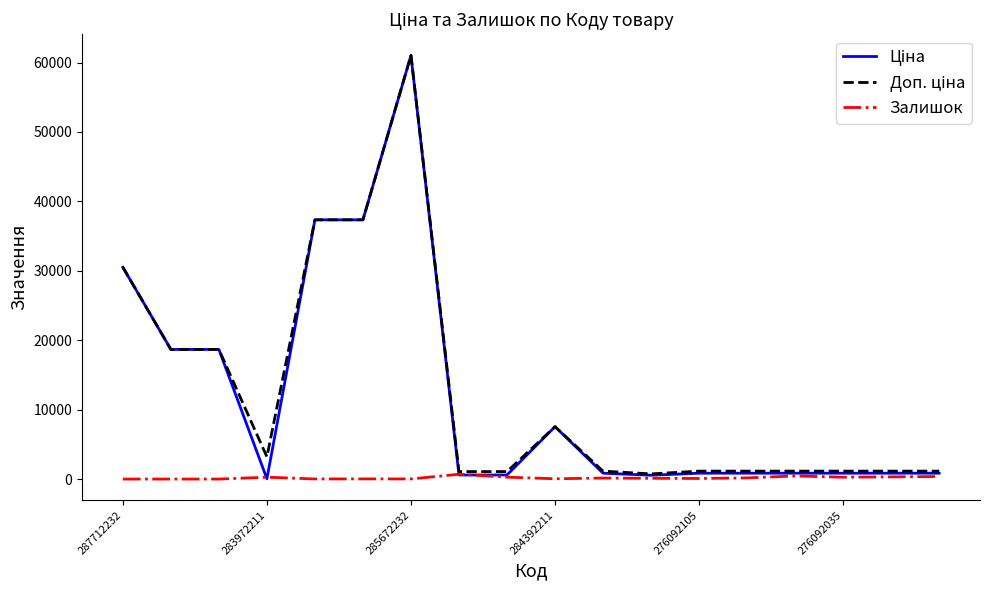

What is the maximum value shown in the chart?

61024.7